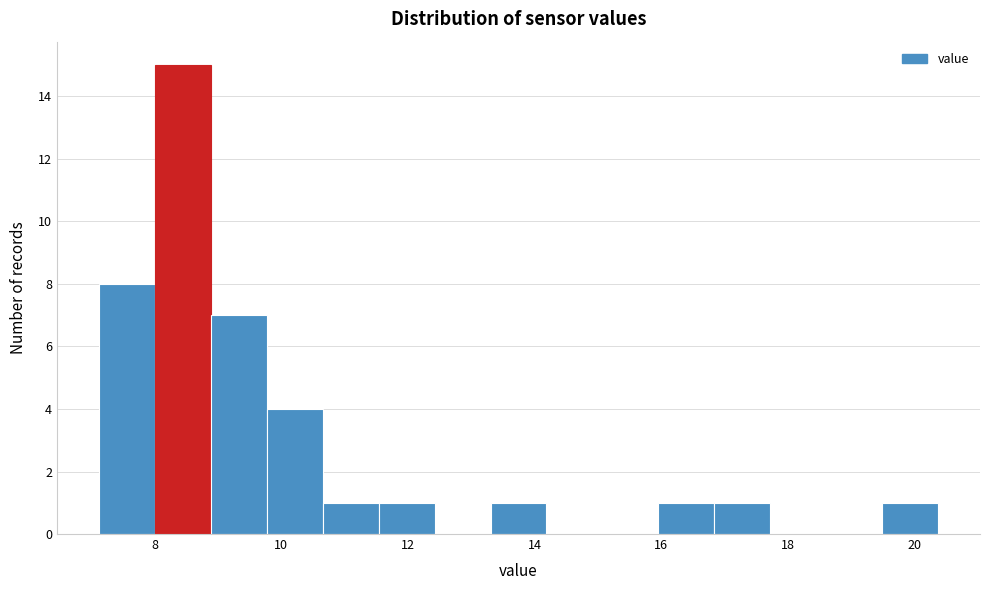

How tall is the bar that spans 8.0 to 8.8 on the x-axis? Neither the bar edges nor the heights are printed on the chart, so give them approximately, as read against the axes.

15